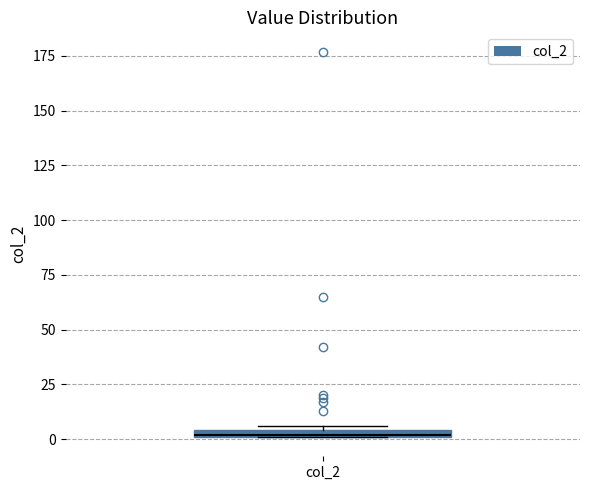

Where is the upper edge of the box for col_2 on the y-axis? The values are not printed on the chart, so give them approximately, as read against the axis.

5